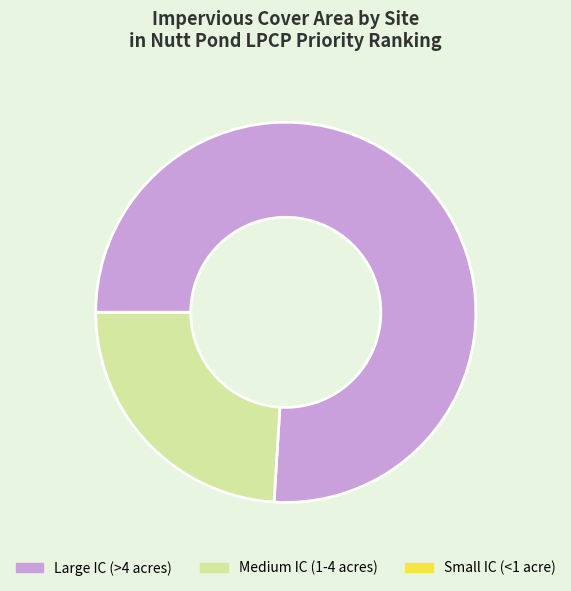

The Medium IC (1-4 acres) slice represents 37% of the pie. True or false?

False